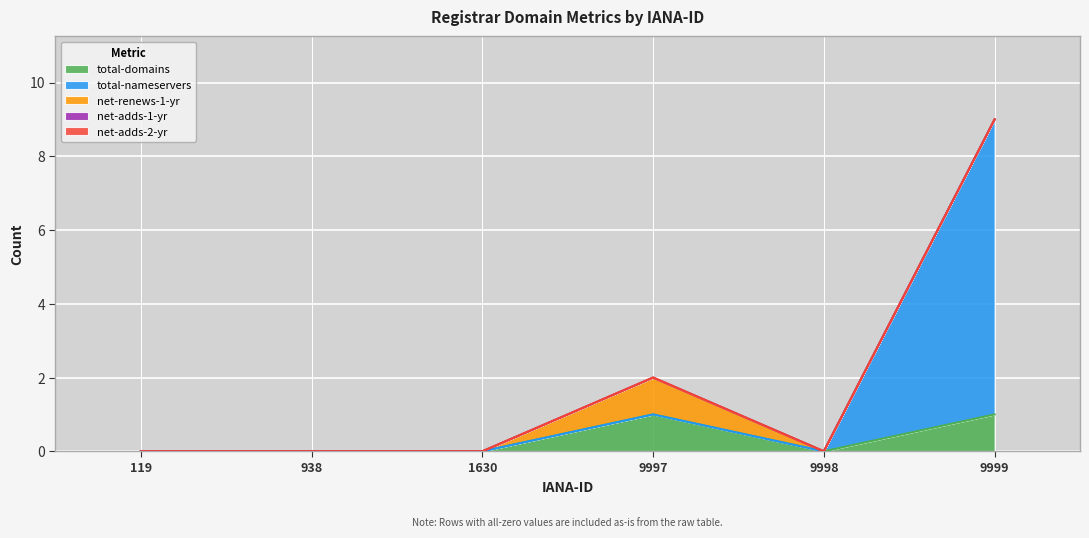

Which category has the highest value in the net-adds-1-yr series?

119